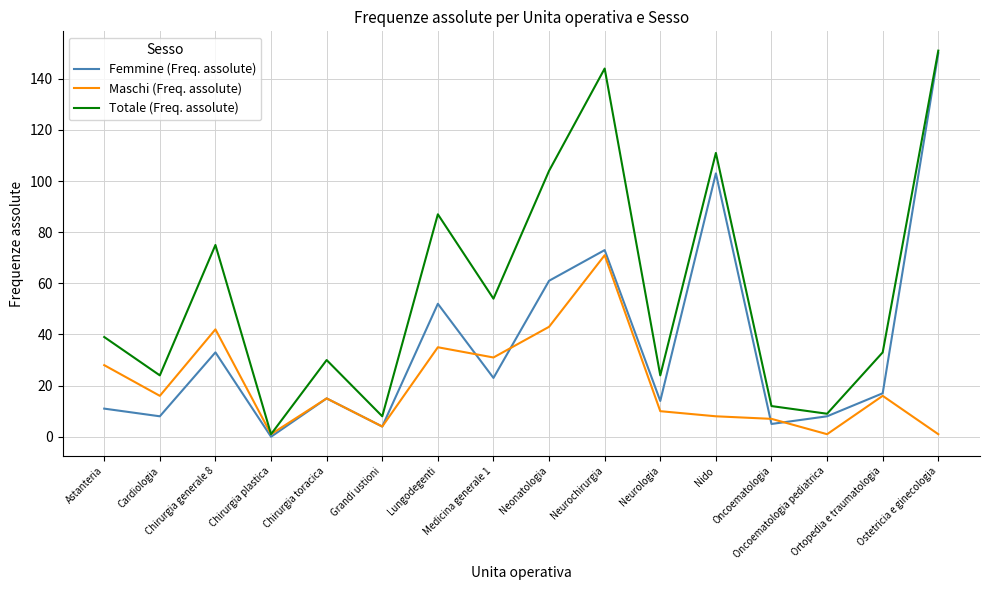

Count the number of categories in the chart.

16